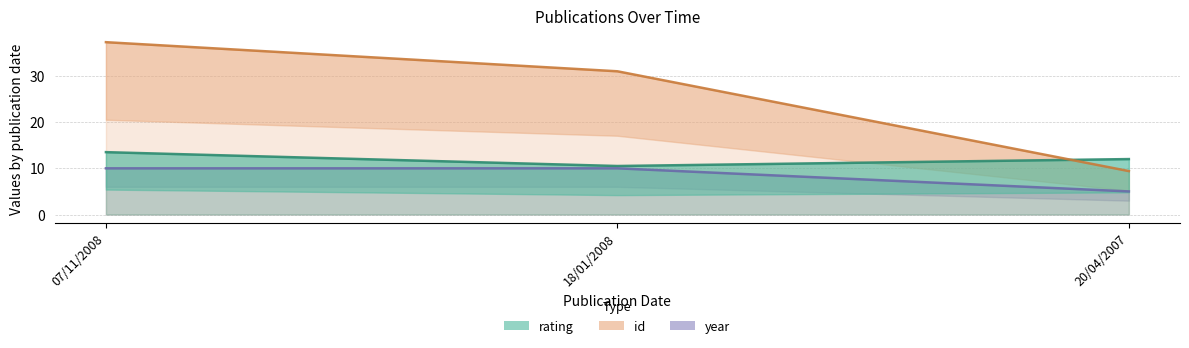

What is the total value across all series at 07/11/2008?

60.8